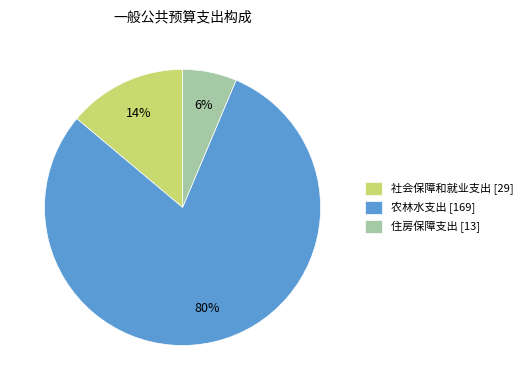

True or false: 农林水支出 accounts for 80% of the total.

True